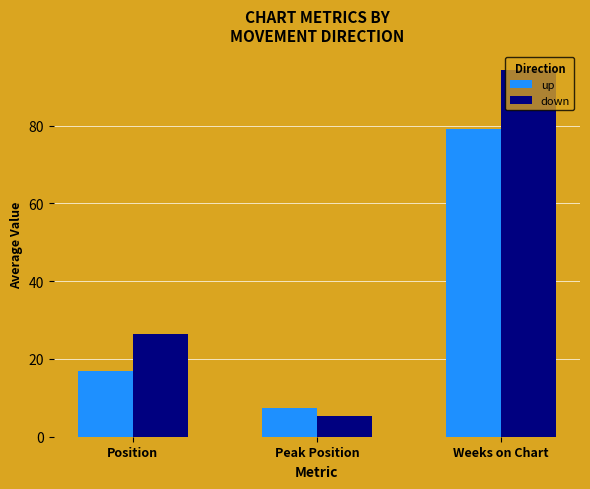

Reading left to right, what are all the values shown in this chart?

up: 16.9	7.4	79.1
down: 26.5	5.4	94.3